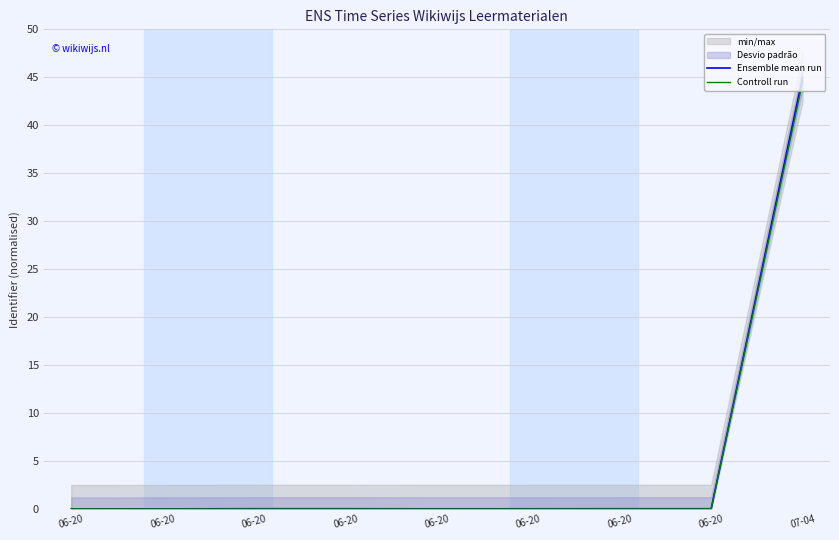

Where is the first local minimum for Ensemble mean run?

06-20